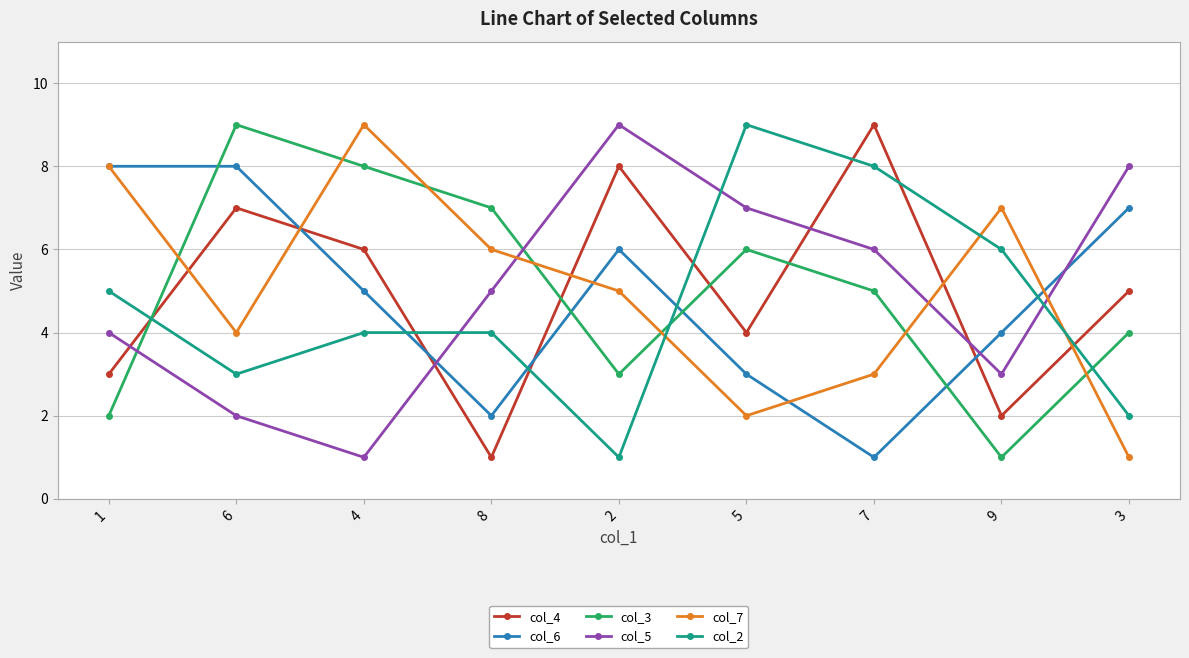

Is it true that col_4 equals 3 at 4?

False